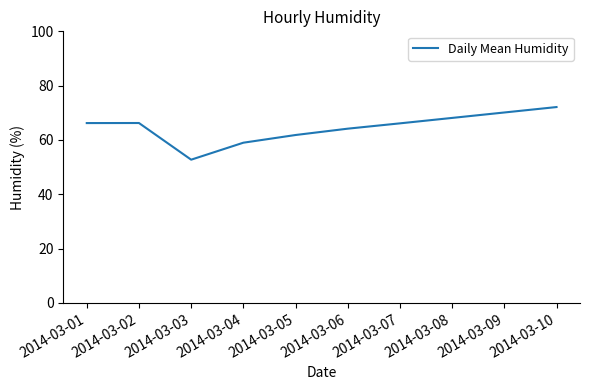

Approximately how many times larger is the value at 2014-03-05 compared to 2014-03-06?

1.0